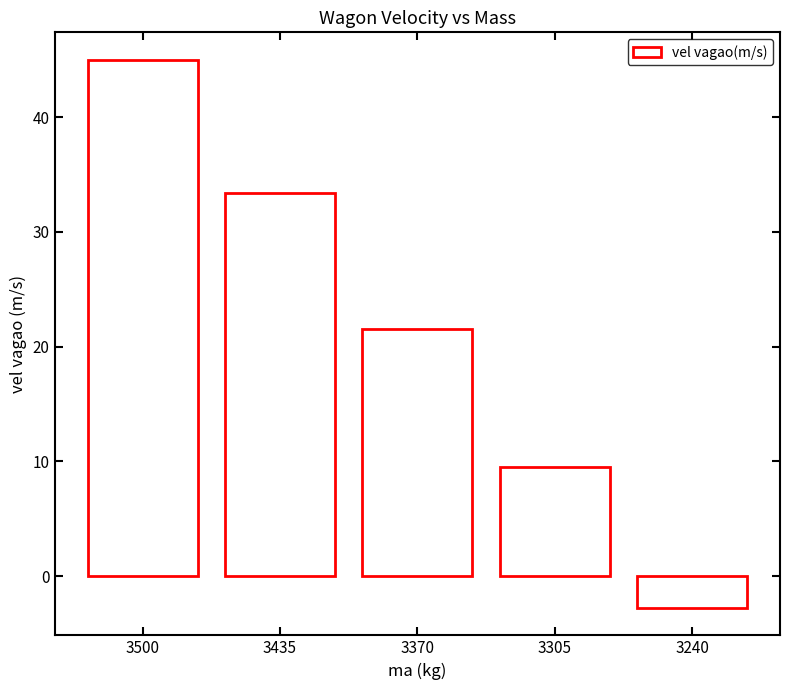

Reading right to left, list all the values displayed in this chart.

-2.8	9.5	21.6	33.4	45.0